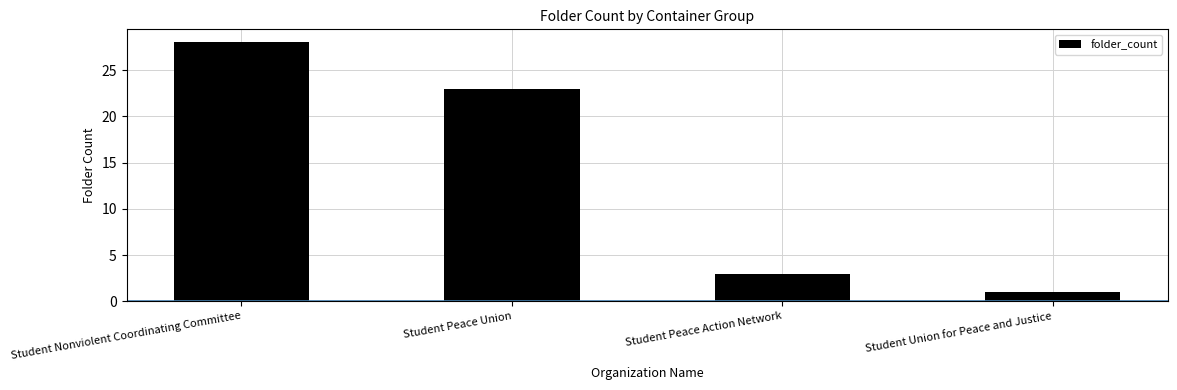

Reading left to right, what are all the values shown in this chart?

28	23	3	1